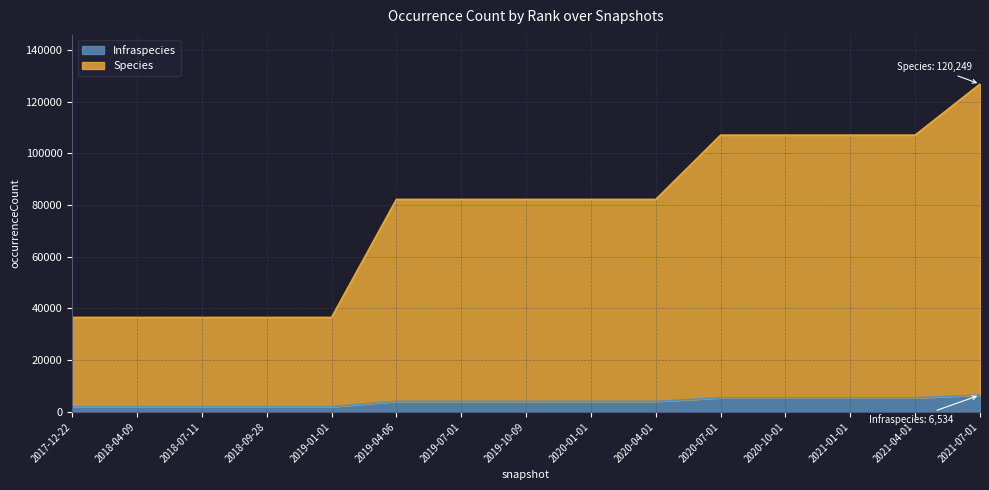

Rank the series at 2018-07-11 from highest to lowest value.

Species, Infraspecies